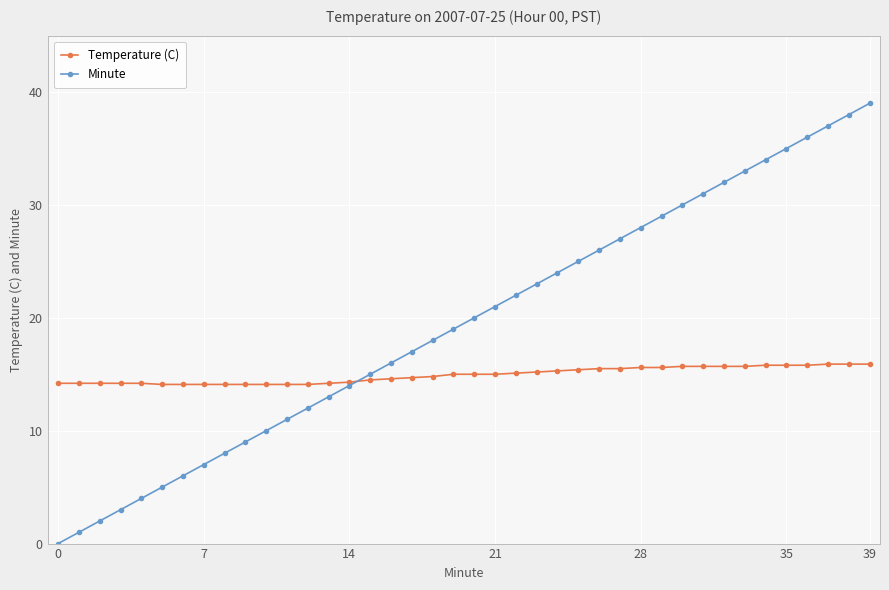

List the series in order of their peak value, highest first.

Minute, Temperature (C)